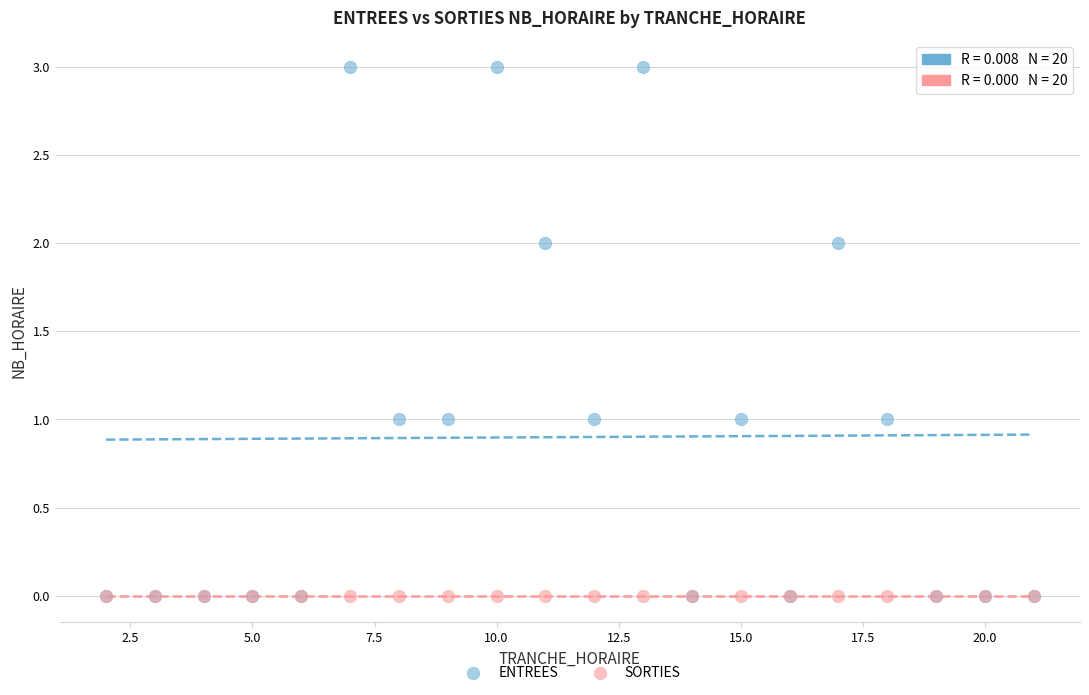

What are all the series names shown in the legend?

ENTREES, SORTIES